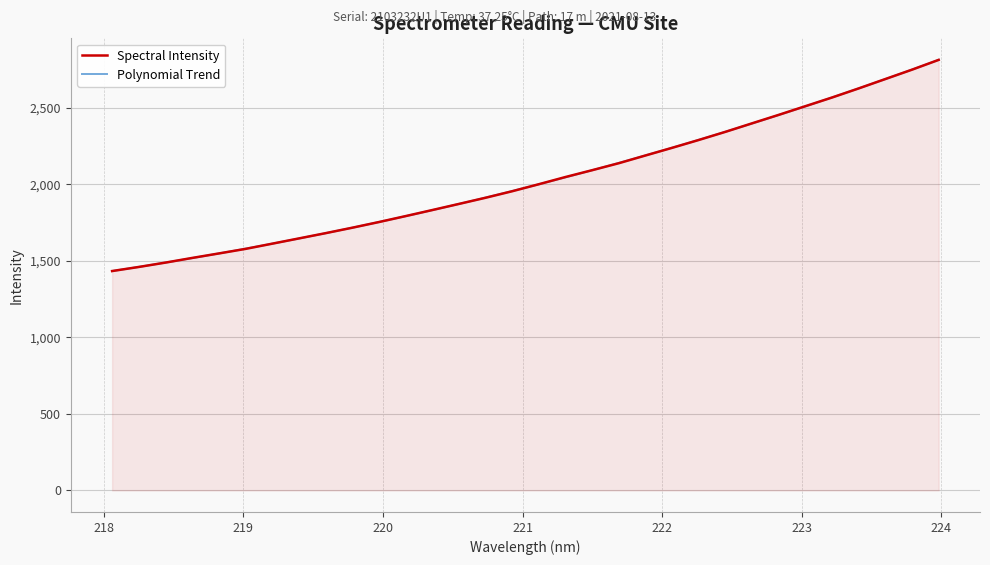

What is the highest value of the Spectral Intensity series?

2814.7